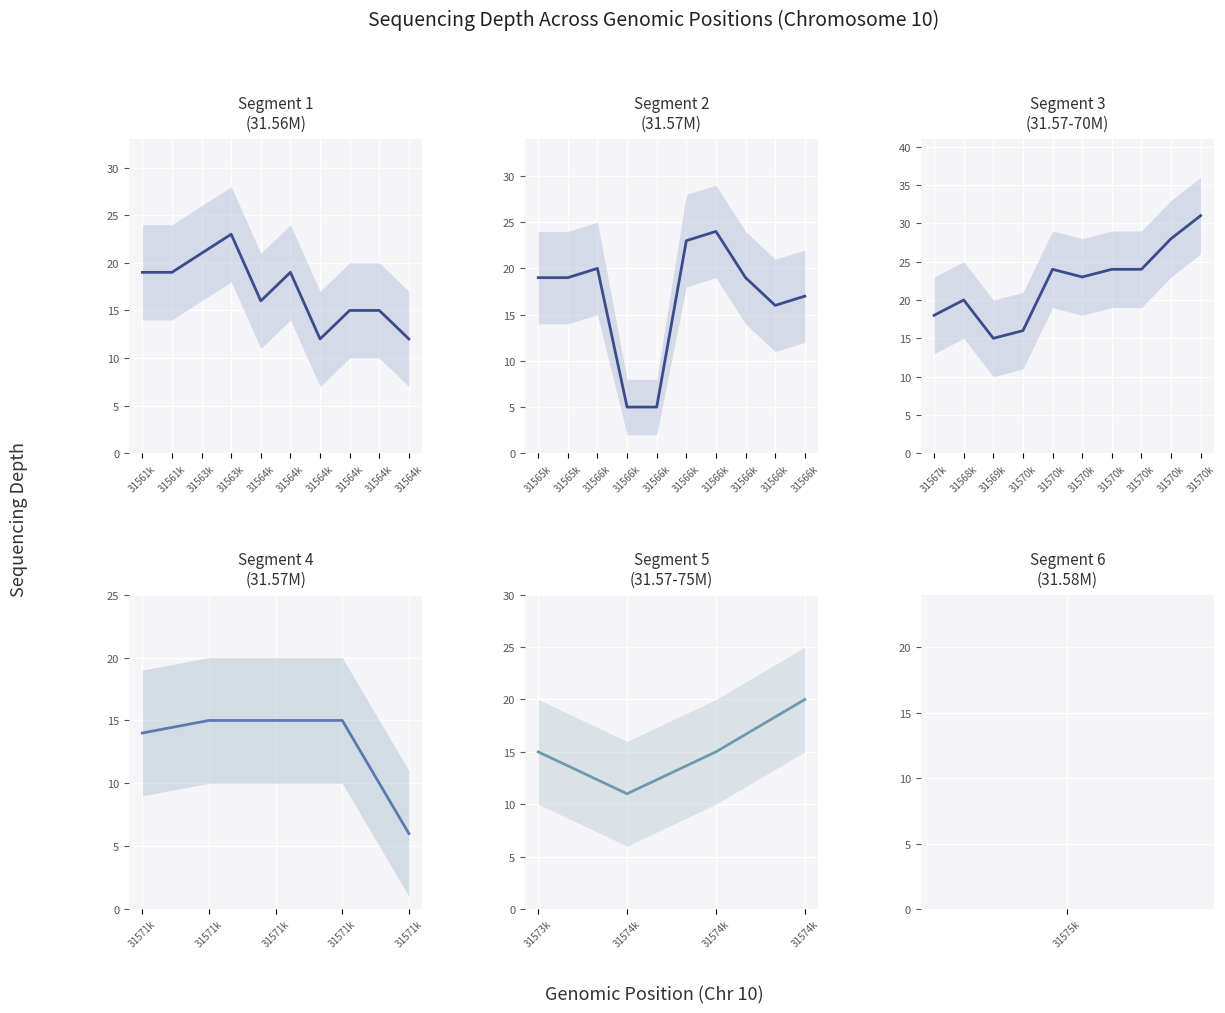

Count the number of categories in the chart.

40